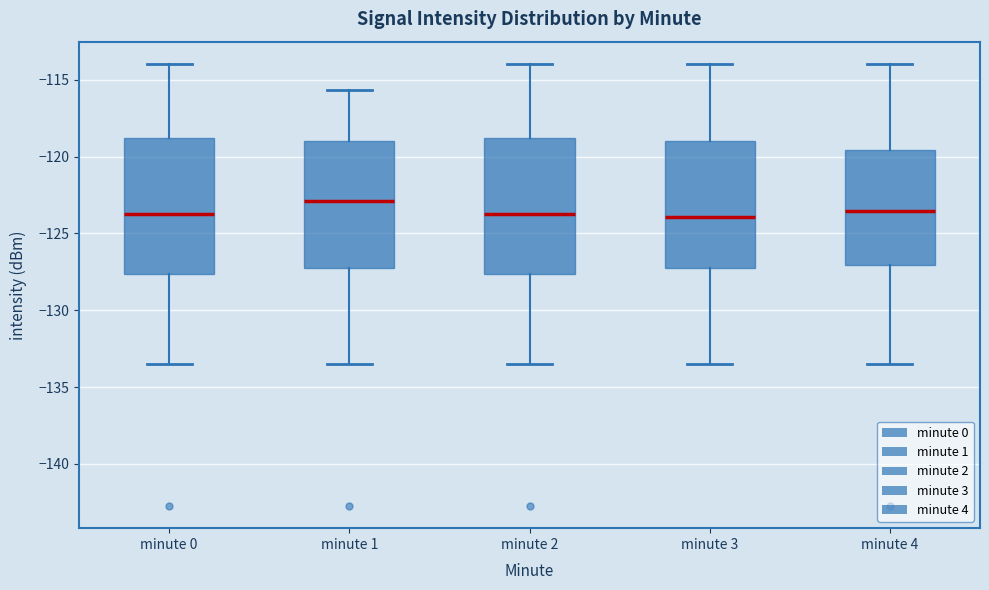

Where is the upper edge of the box for minute 1 on the y-axis? The values are not printed on the chart, so give them approximately, as read against the axis.

-119.0